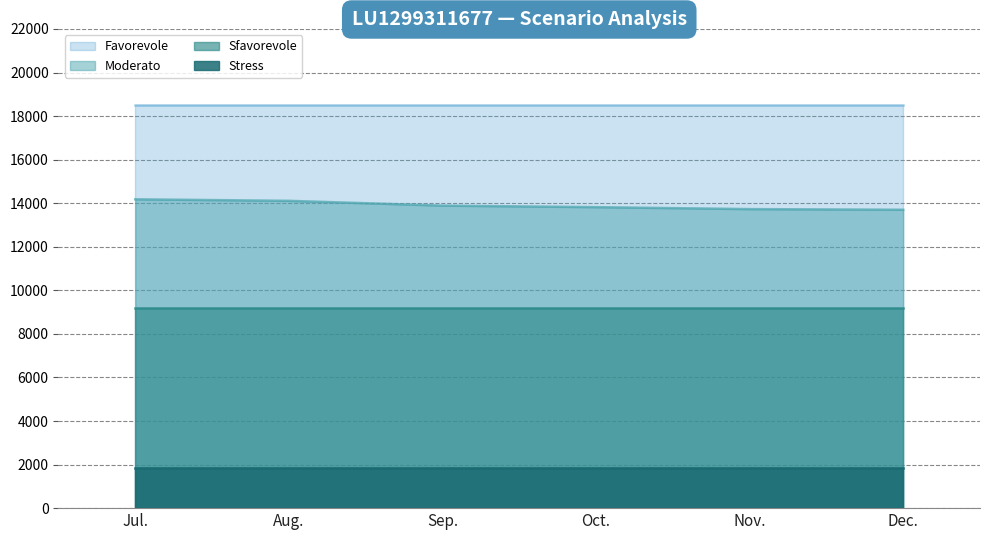

True or false: Sfavorevole has a value of 9170 at Nov..

True